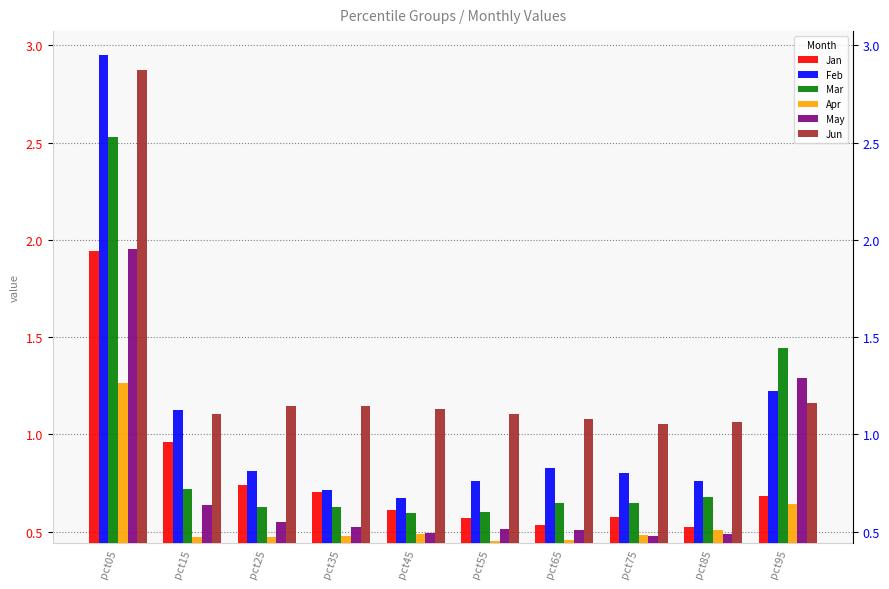

What is the difference between the maximum and minimum values in the Mar series?

1.9